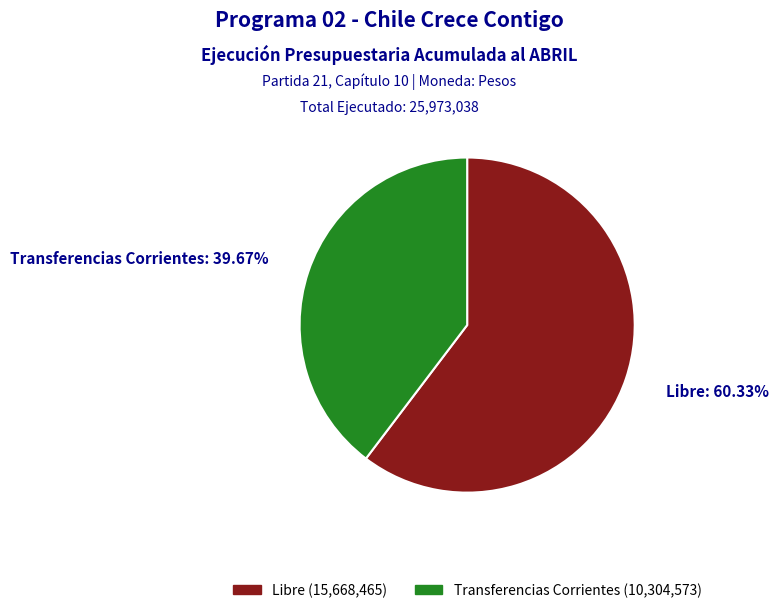

How many segments does this pie chart have?

2